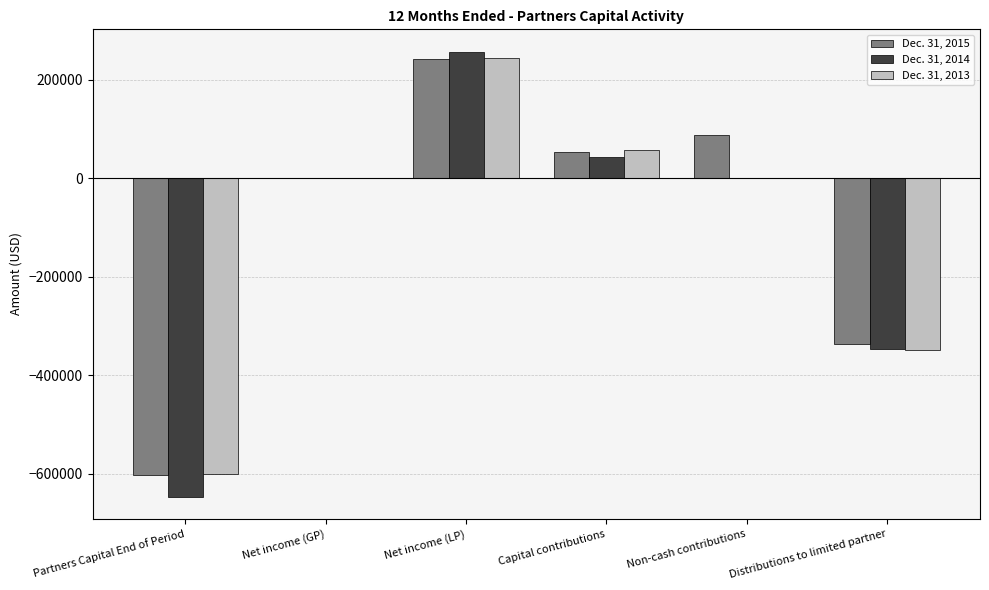

Between Capital contributions and Distributions to limited partner, which series saw the biggest shift?

Dec. 31, 2013